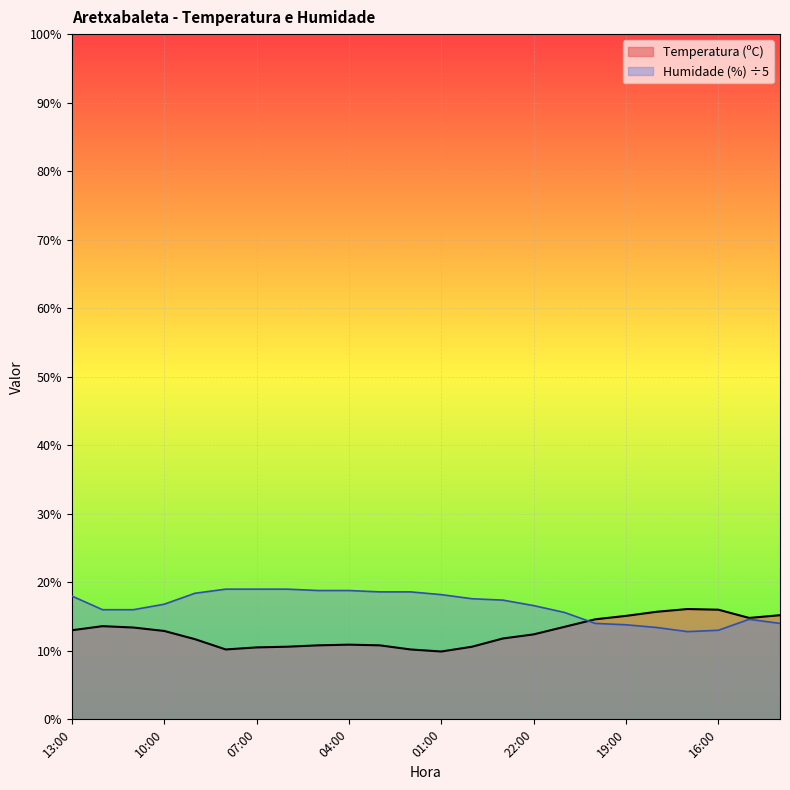

How many interior local valleys does the Humidade (%) series have?

1